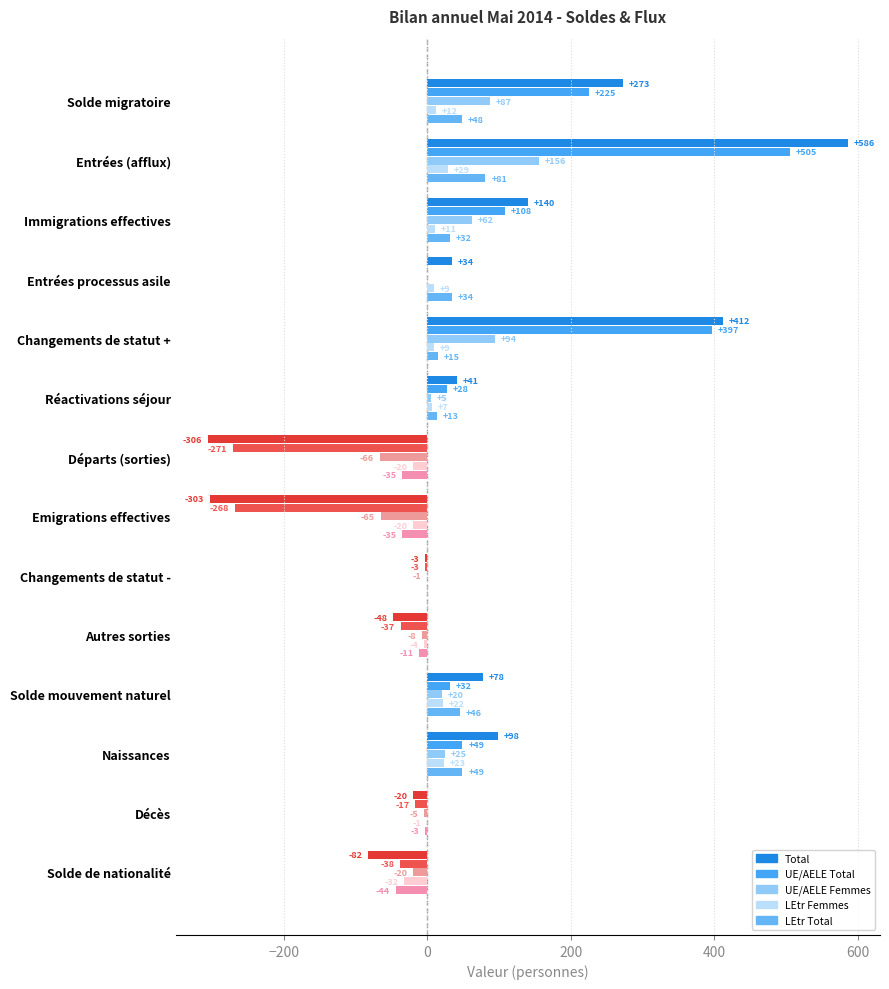

How many categories are shown in the chart?

14